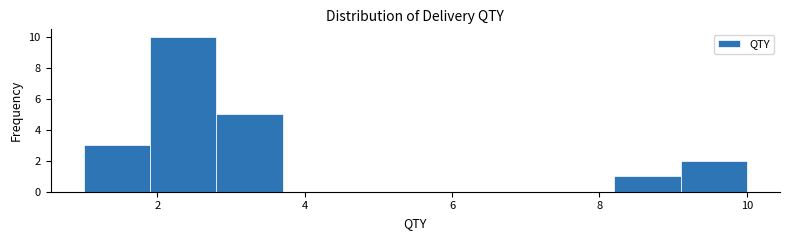

Reading left to right, list every bar in this chart as the range it spans on the x-axis followed by its height. Neither the bar edges nor the heights are printed on the chart, so give them approximately, as read against the axes.

1.0 to 1.9: 3
1.9 to 2.8: 10
2.8 to 3.7: 5
3.7 to 4.6: 0
4.6 to 5.5: 0
5.5 to 6.4: 0
6.4 to 7.3: 0
7.3 to 8.2: 0
8.2 to 9.1: 1
9.1 to 10.0: 2